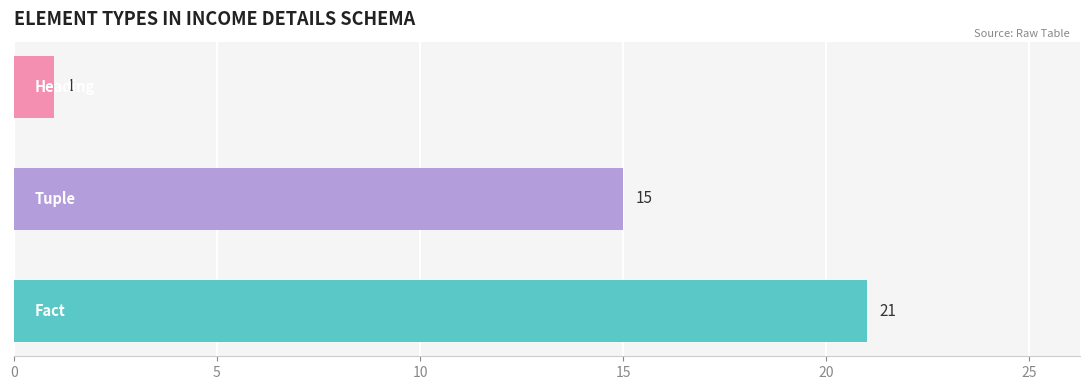

What is the difference between the maximum and minimum values?

20